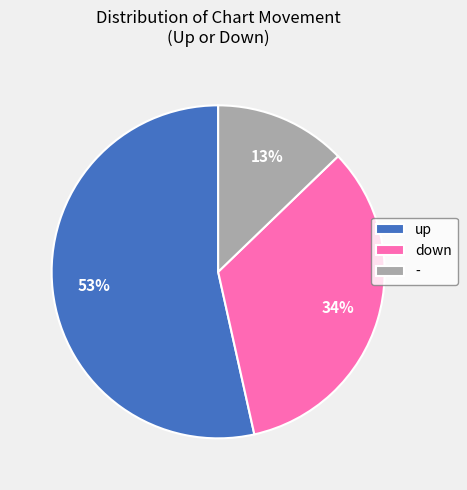

Approximately how many times larger is the value at - compared to up?

0.2